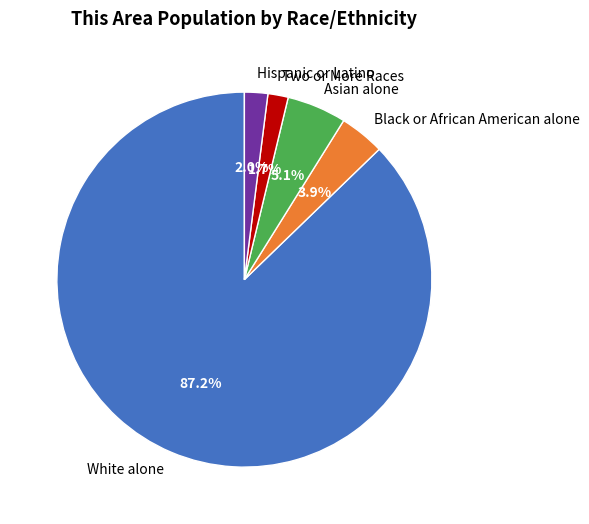

To the nearest percent, what percentage of the pie is Asian alone?

5%